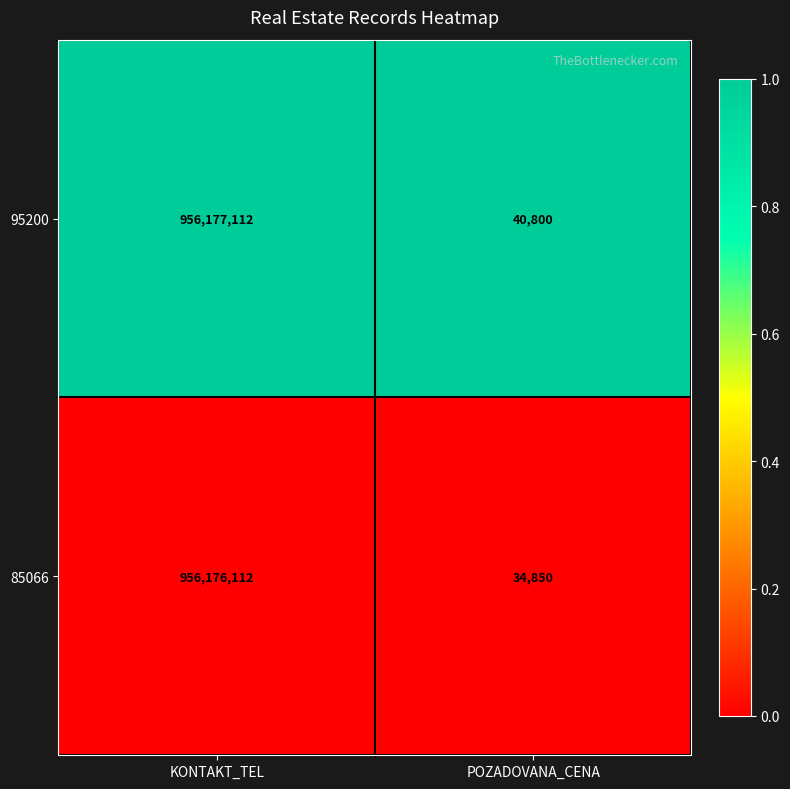

At which category does the chart reach its peak across all series?

KONTAKT_TEL